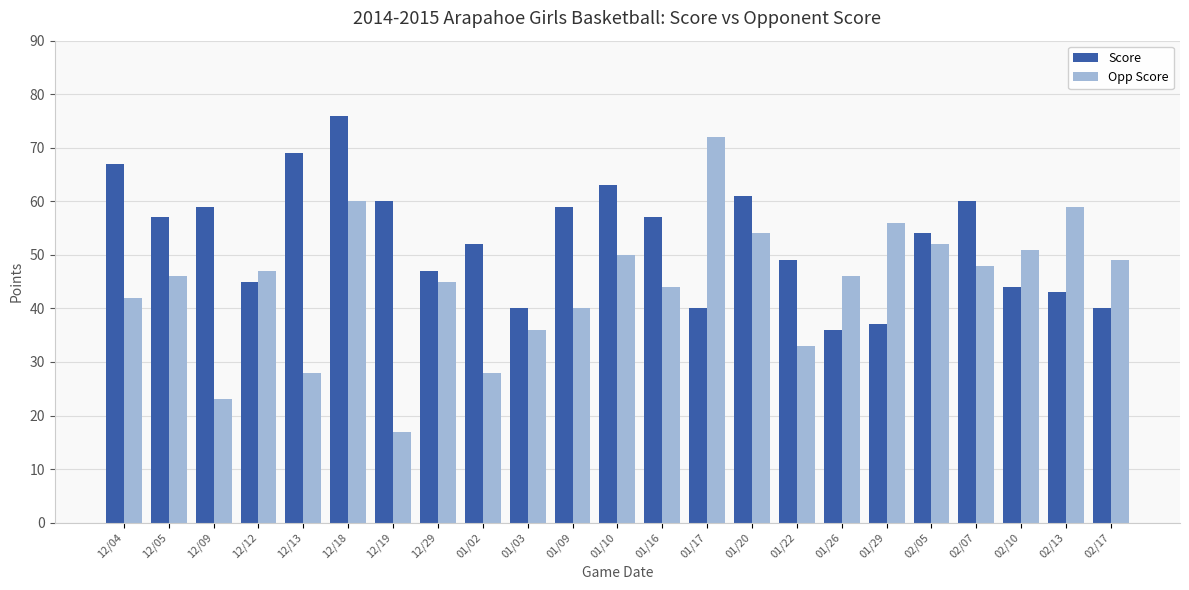

Where does the Score series first go above 54?

12/04